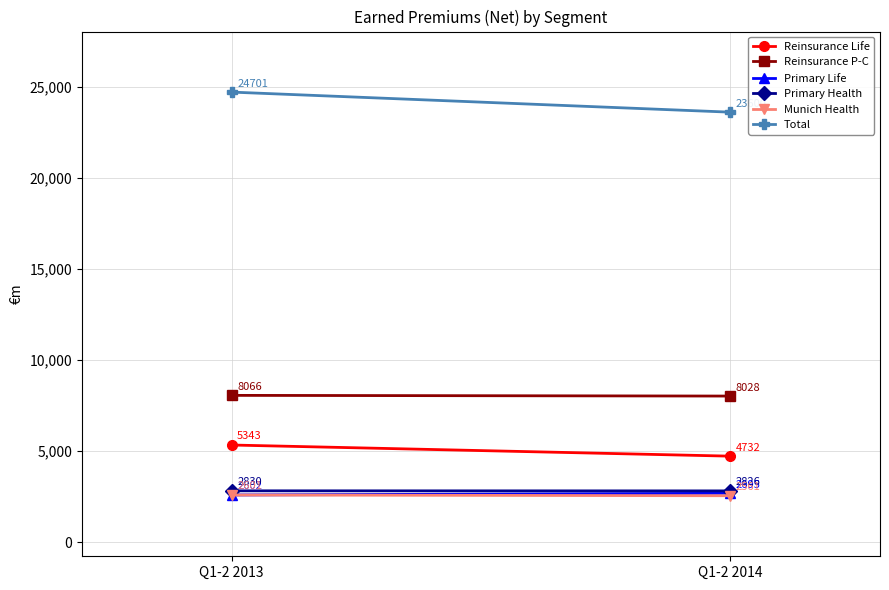

At which category does the chart reach its peak across all series?

Q1-2 2013